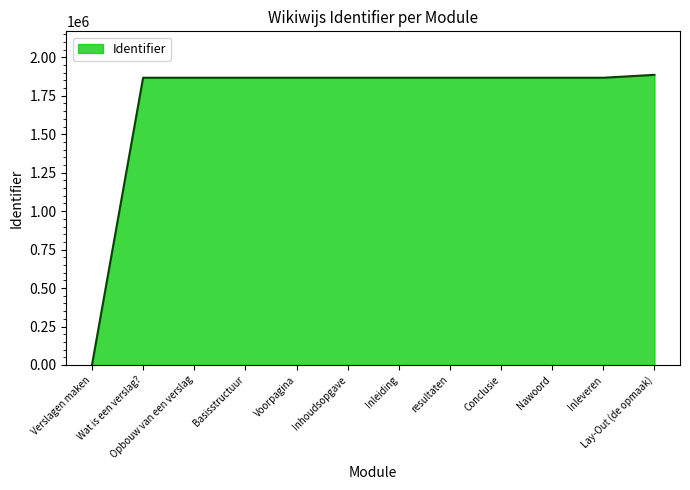

Approximately how many times larger is the value at Conclusie compared to Lay-Out (de opmaak)?

1.0